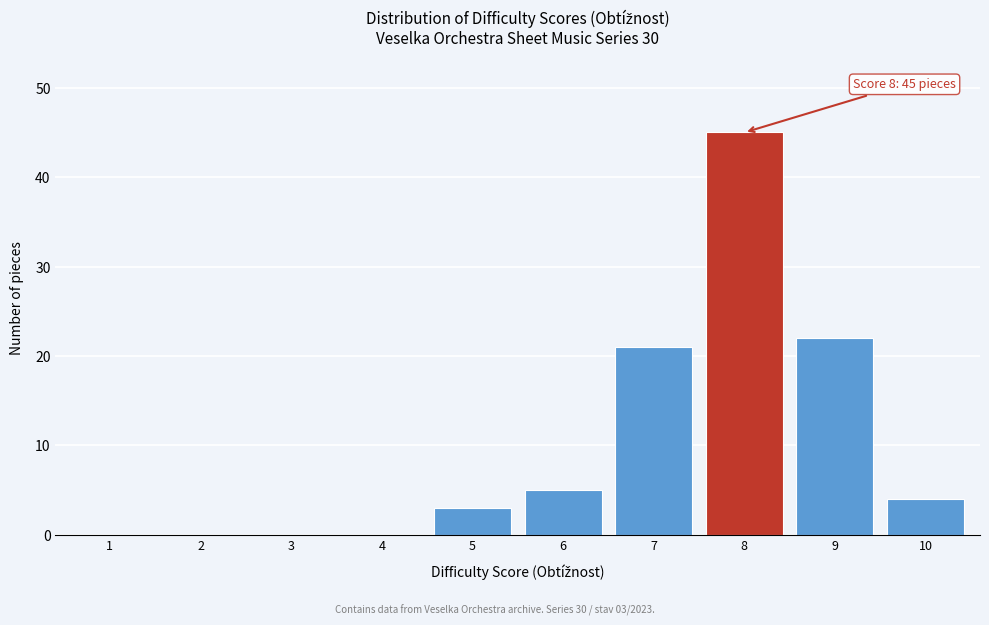

Reading left to right, what are all the values shown in this chart?

1=0	2=0	3=0	4=0	5=3	6=5	7=21	8=45	9=22	10=4